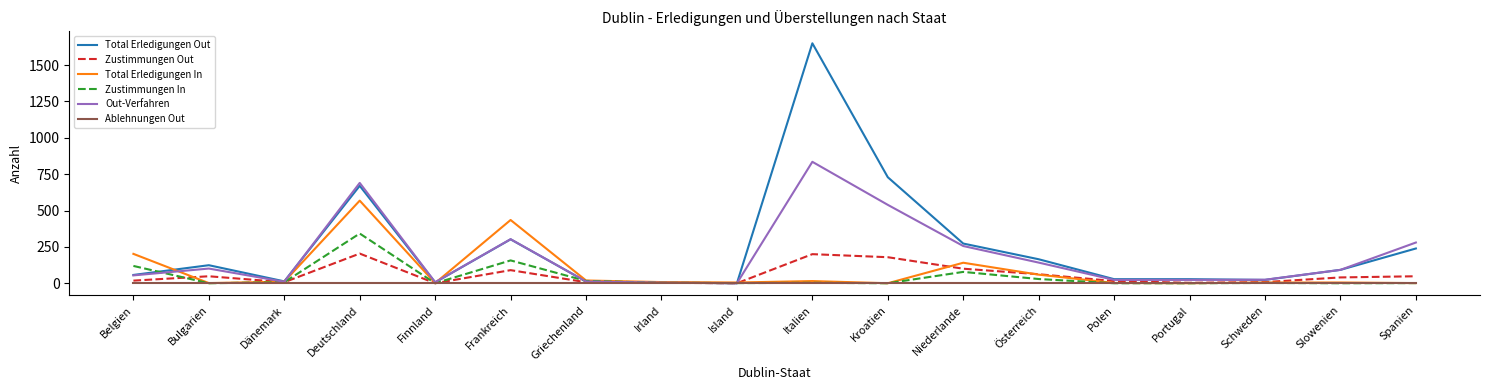

Which series has the largest total across all categories?

Total Erledigungen Out